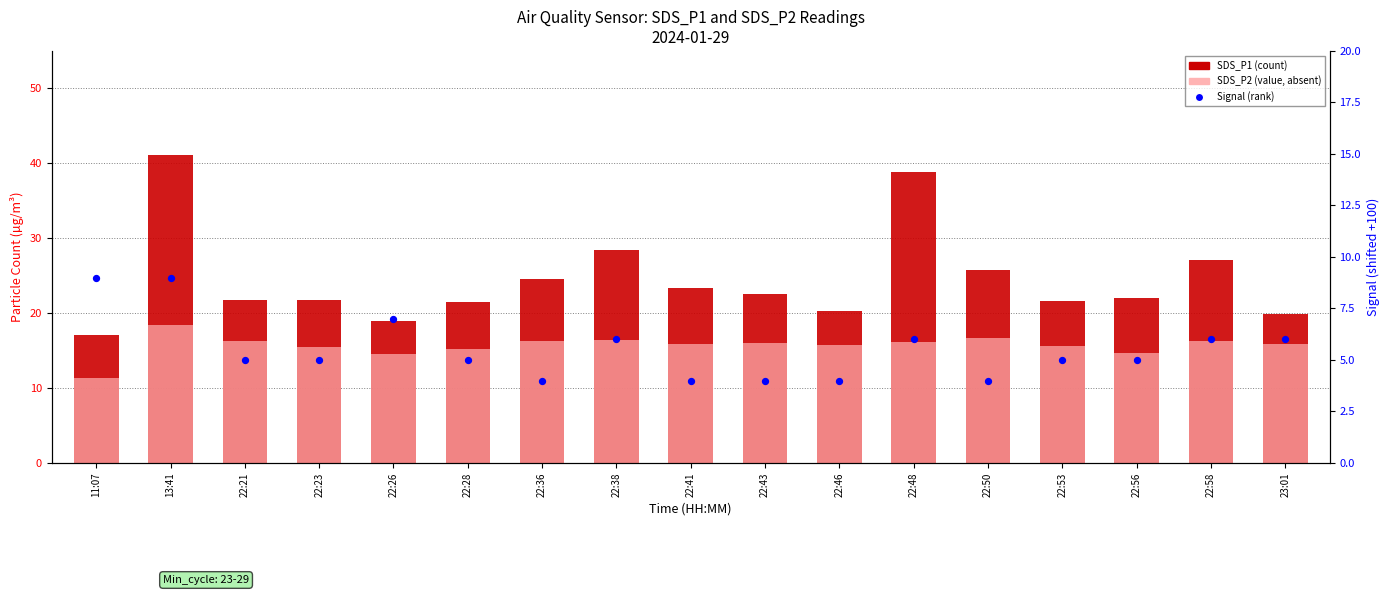

At which category is the sum across all series the highest?

13:41